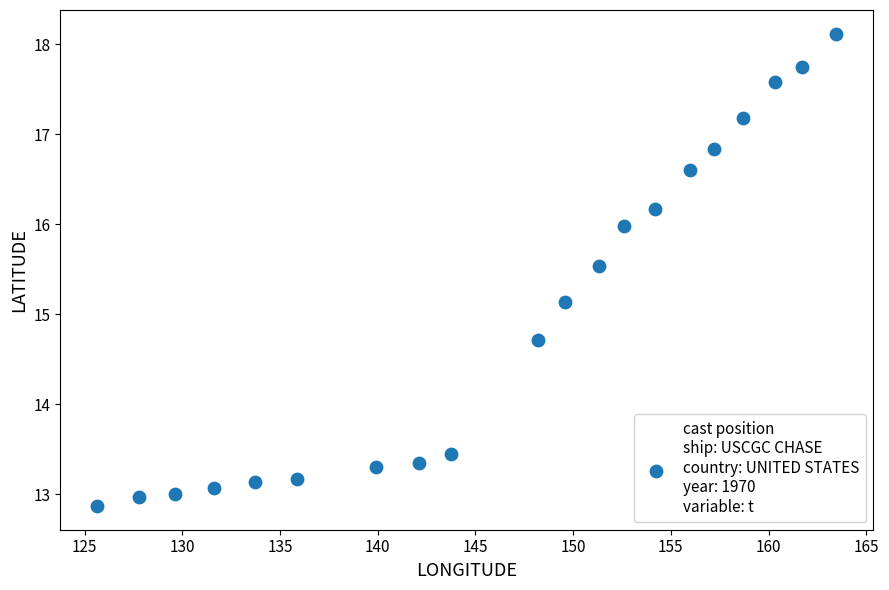

What is the range of X values (max minus min)?

37.8